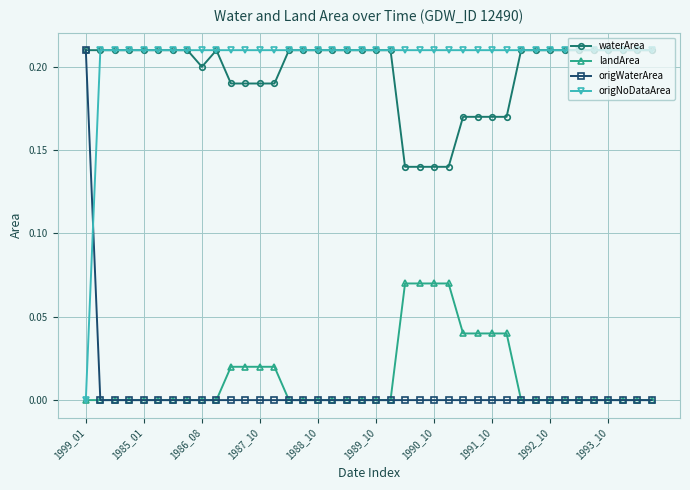

How many categories are shown in the chart?

40